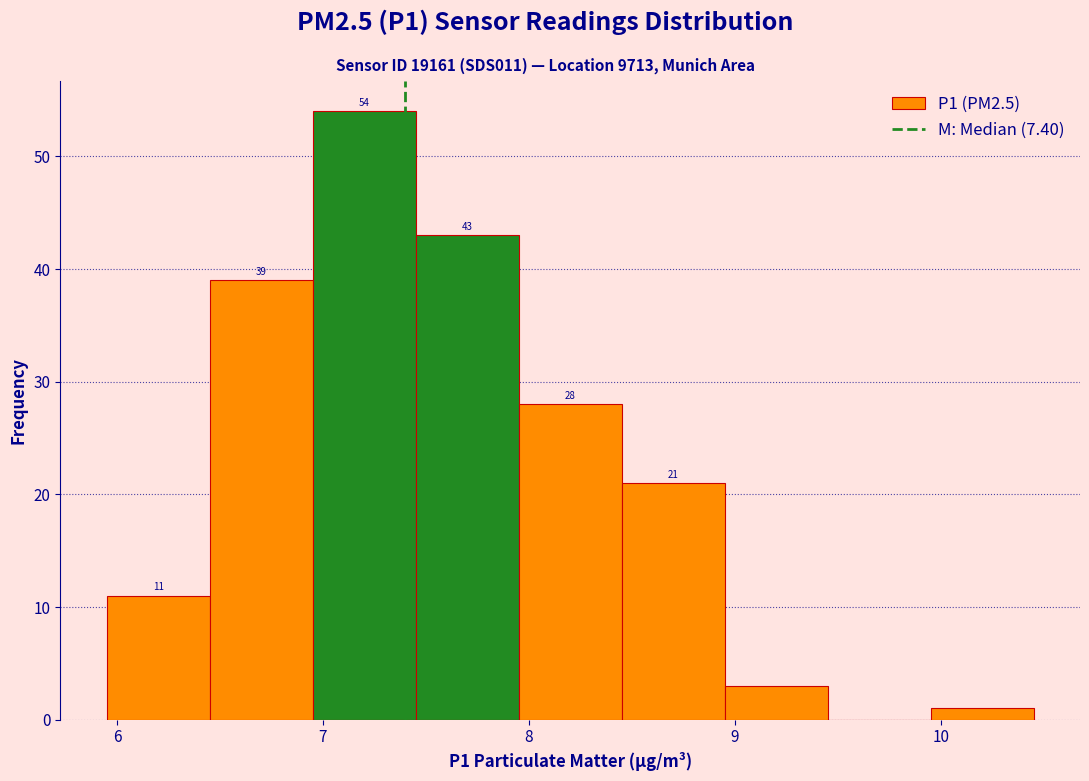

Over which range of the x-axis is the bar tallest?

6.95 to 7.45